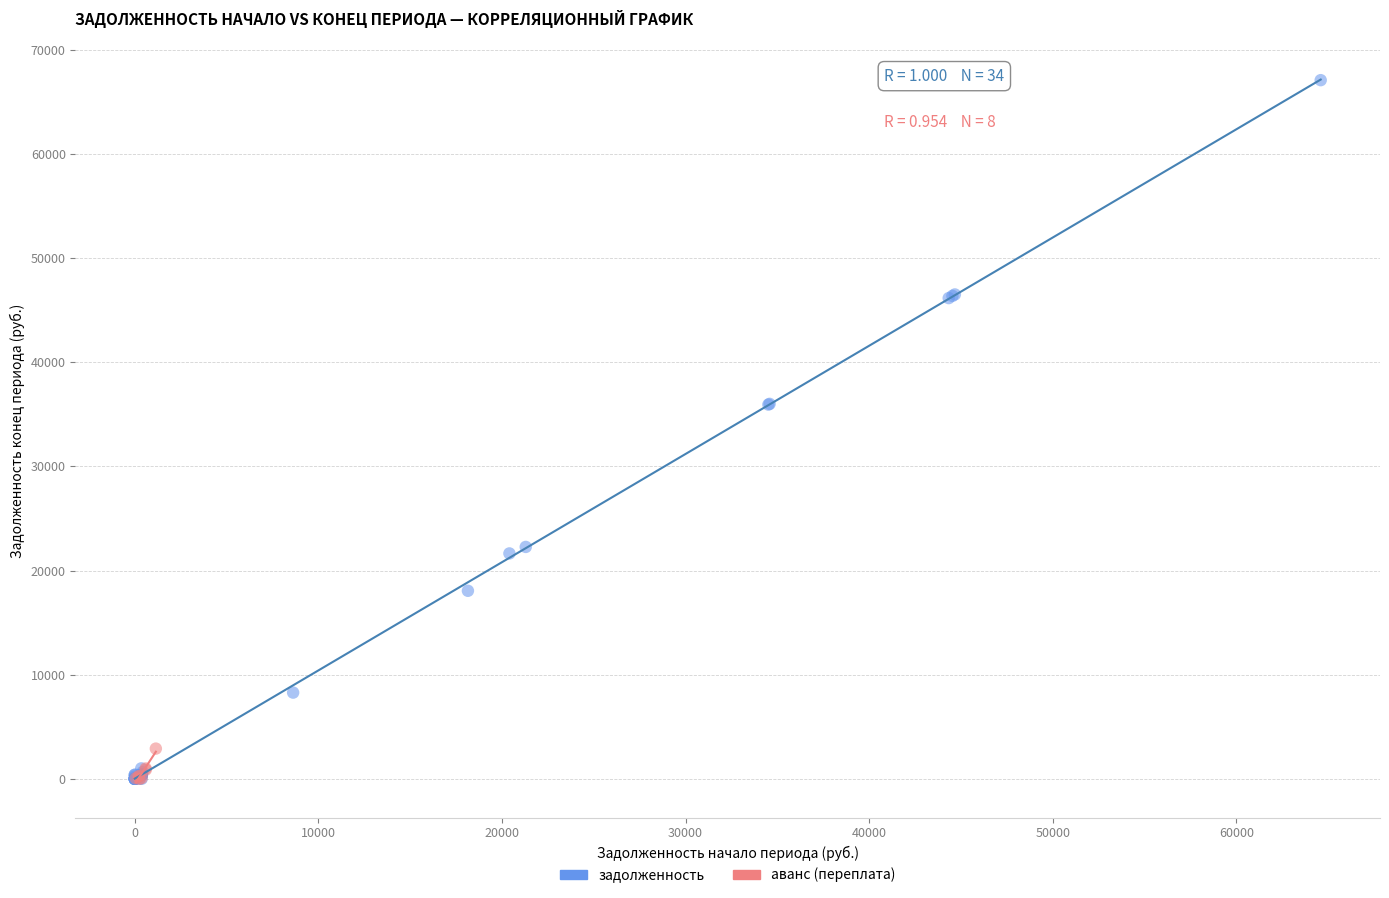

Which series has the widest spread of Y values?

задолженность